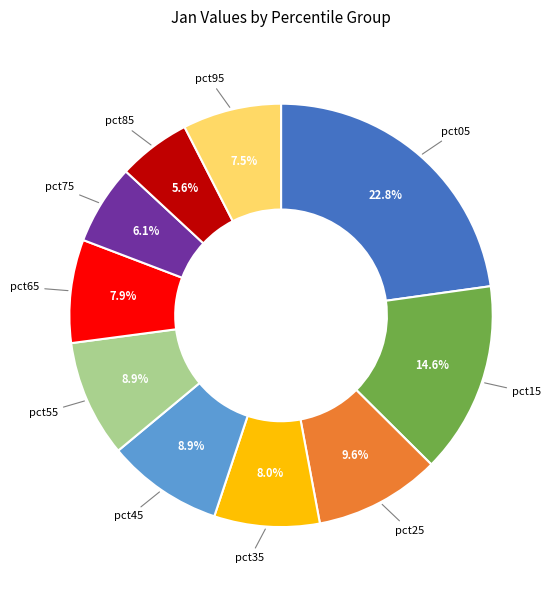

To the nearest percent, what percentage of the pie is pct65?

8%